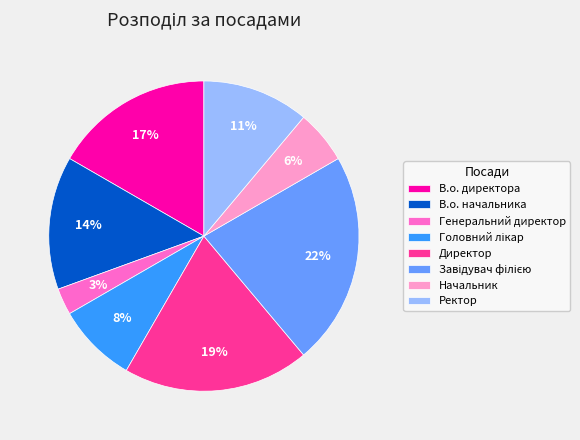

To the nearest percent, what portion does Генеральний директор represent?

3%